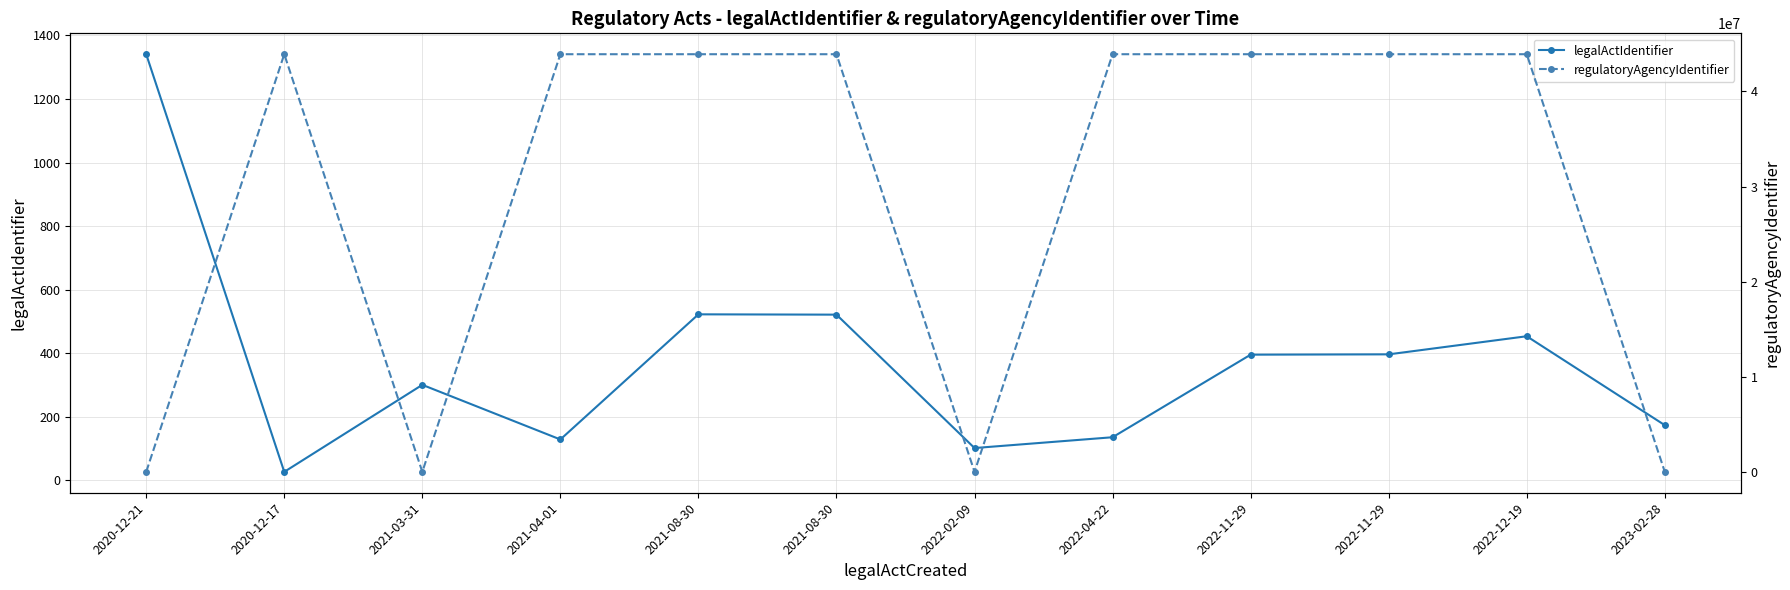

List the labels in order of legalActIdentifier value, largest first.

2020-12-21, 2021-08-30, 2021-08-30, 2022-12-19, 2022-11-29, 2022-11-29, 2021-03-31, 2023-02-28, 2022-04-22, 2021-04-01, 2022-02-09, 2020-12-17